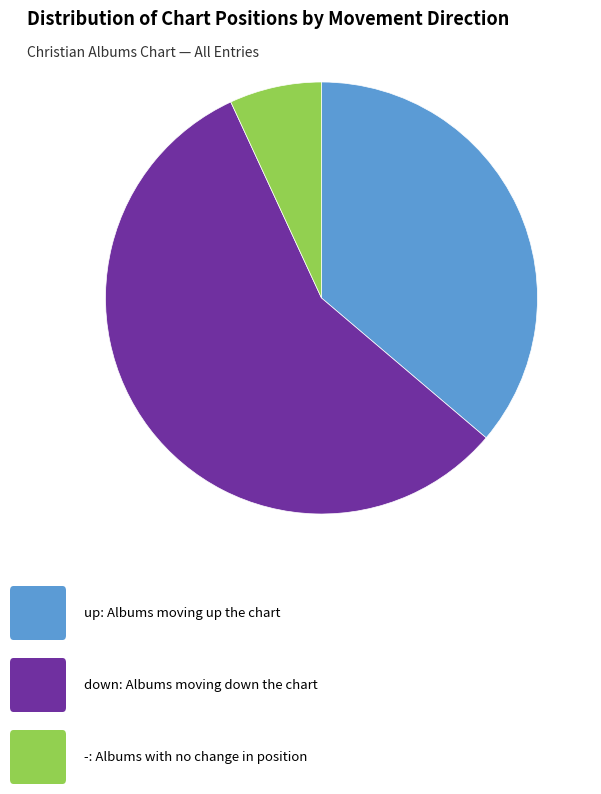

Does any single category account for the majority?

Yes